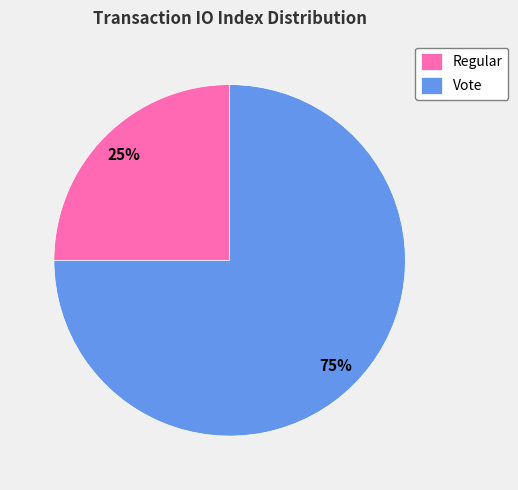

How many segments does this pie chart have?

2